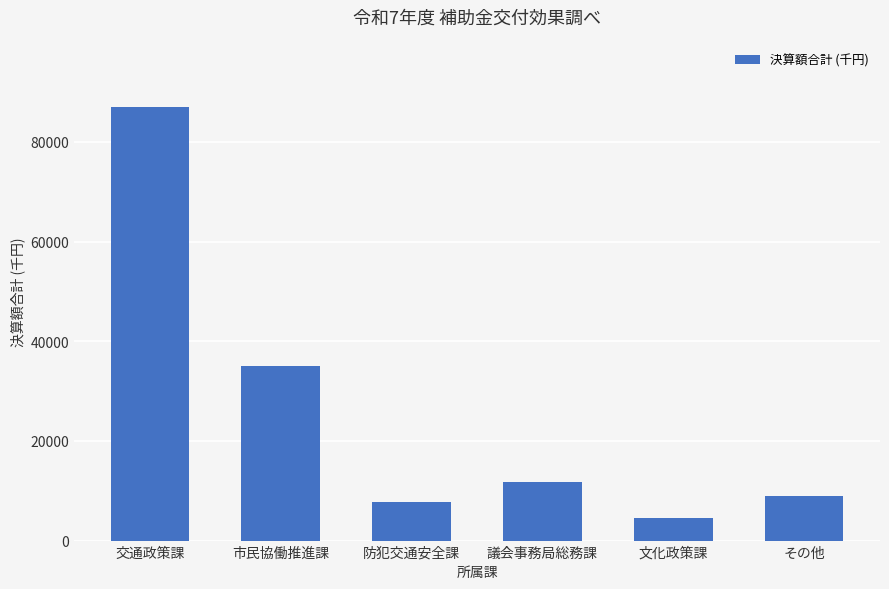

At which label does the data first exceed 11806?

交通政策課